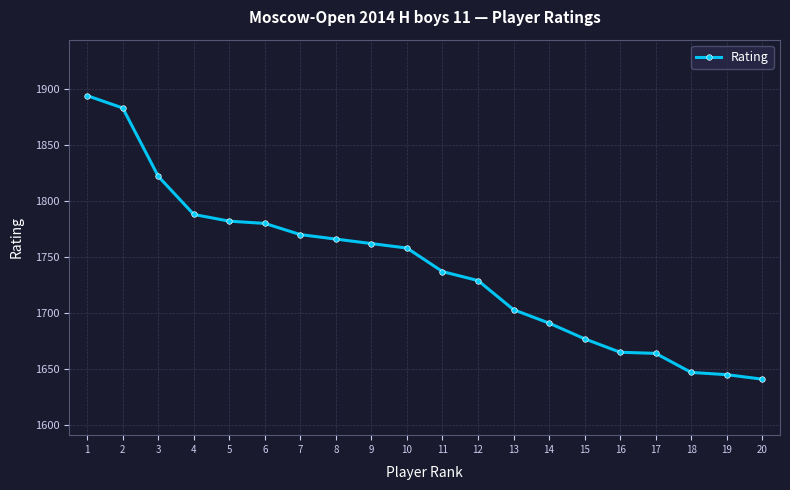

Where does the data first go above 1758?

1